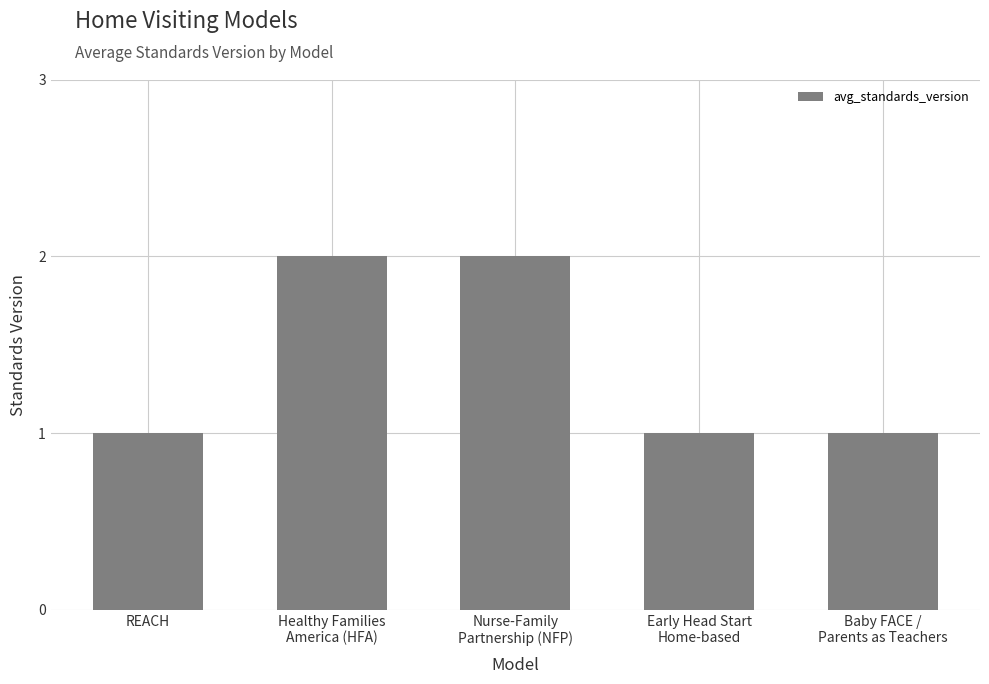

What is the label of the 4th bar from the left?

Early Head Start
Home-based